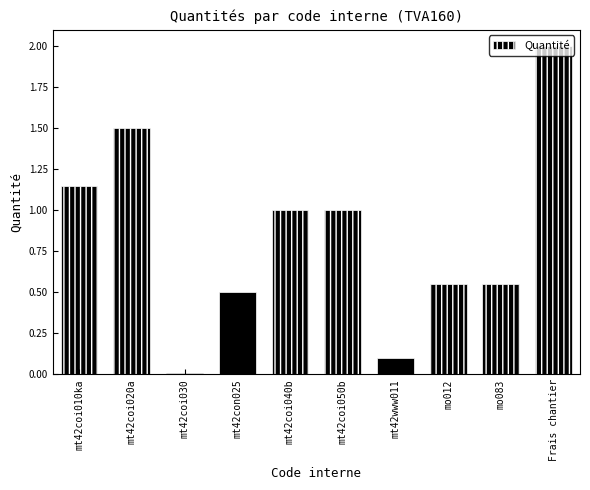

What is the label of the 5th bar from the right?

mt42coi050b